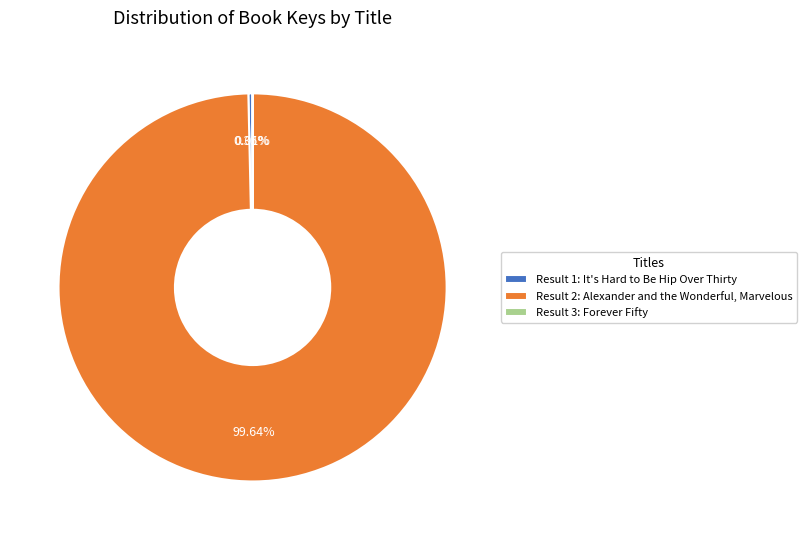

Which slice represents more than half of the pie?

Result 2: Alexander and the Wonderful, Marvelous